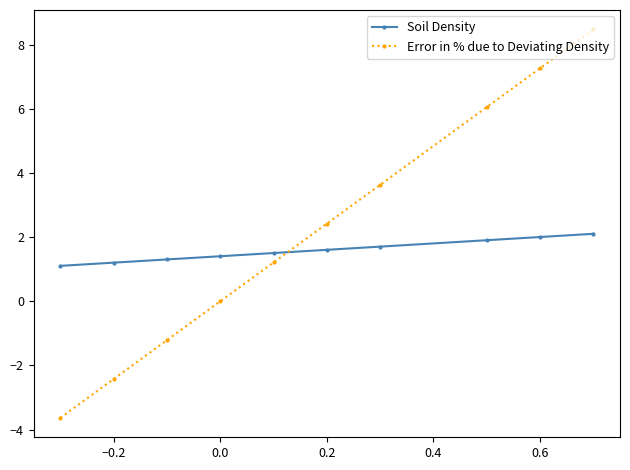

How many times do Error in % due to Deviating Density and Soil Density cross each other?

1